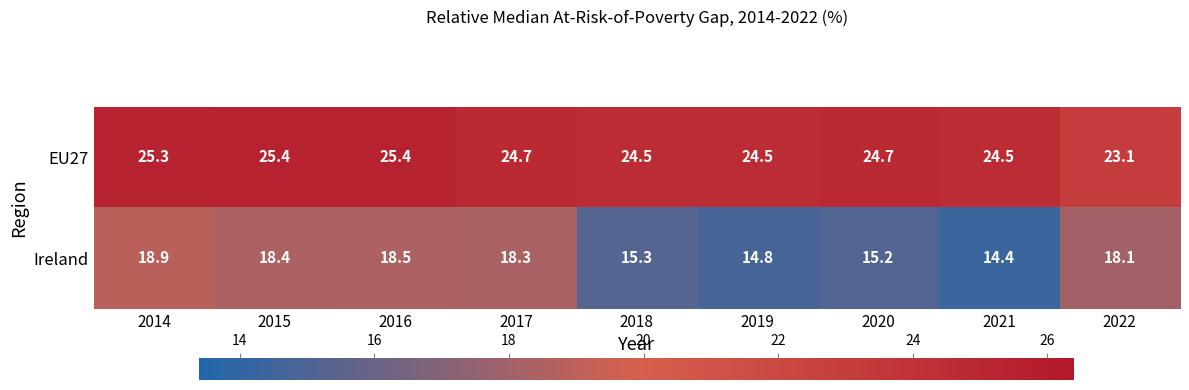

At how many categories does at least one series exceed 18?

9